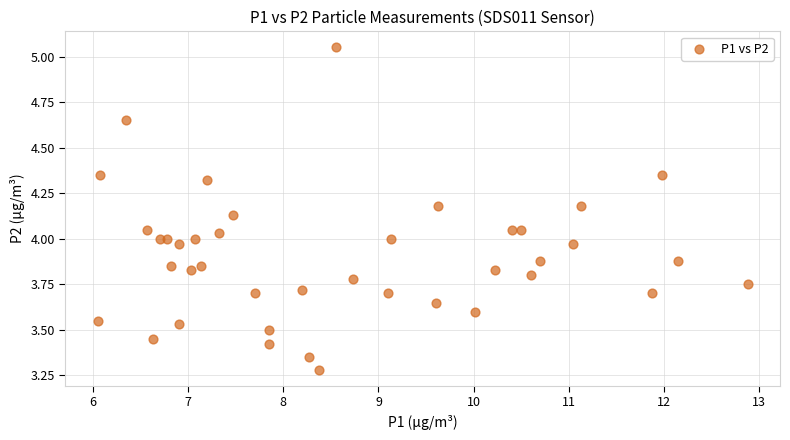

What is the range of Y values (max minus min)?

1.8